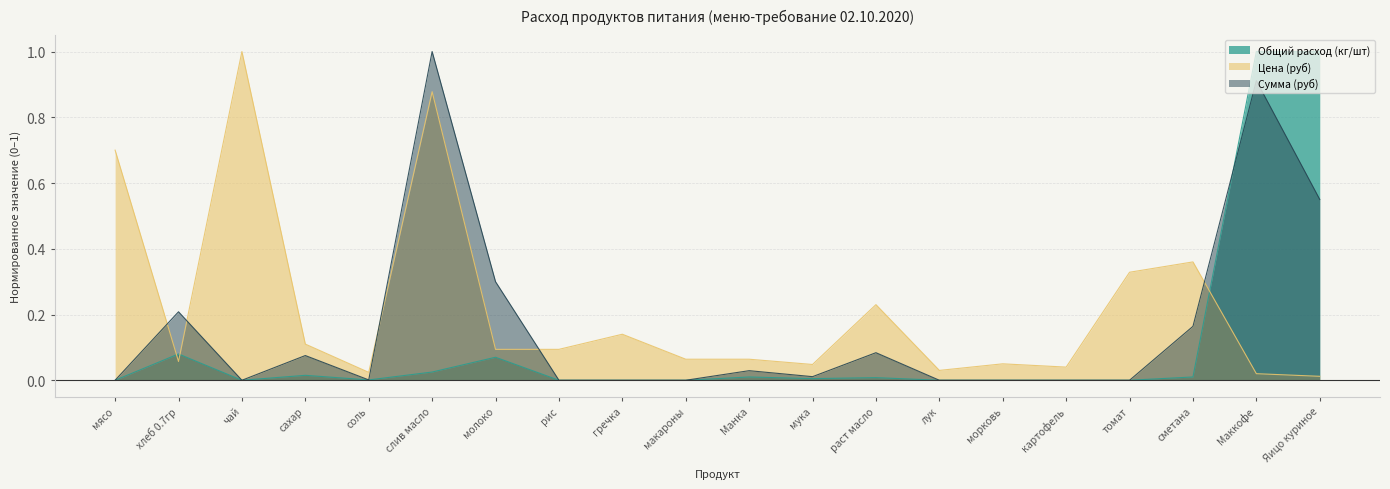

What are all the series names shown in the legend?

Общий расход (кг/шт), Цена (руб), Сумма (руб)